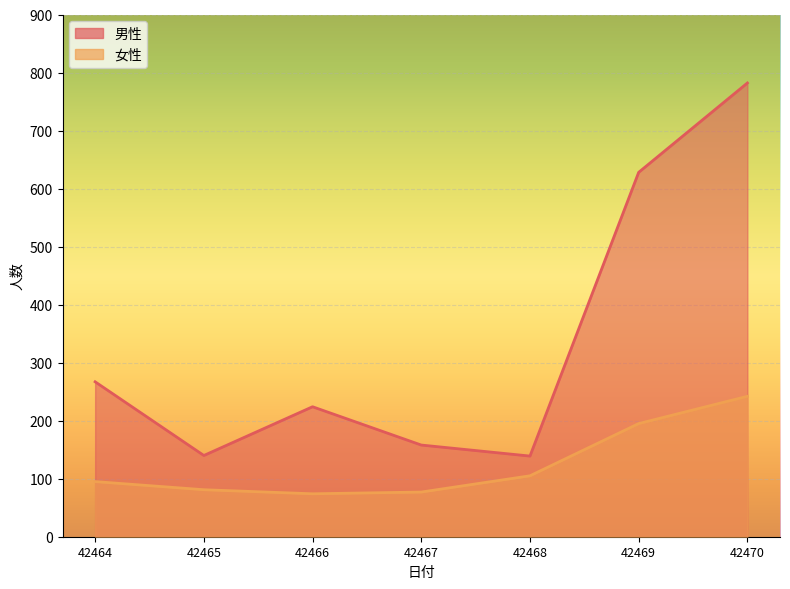

Rank the series at 42464 from highest to lowest value.

男性, 女性